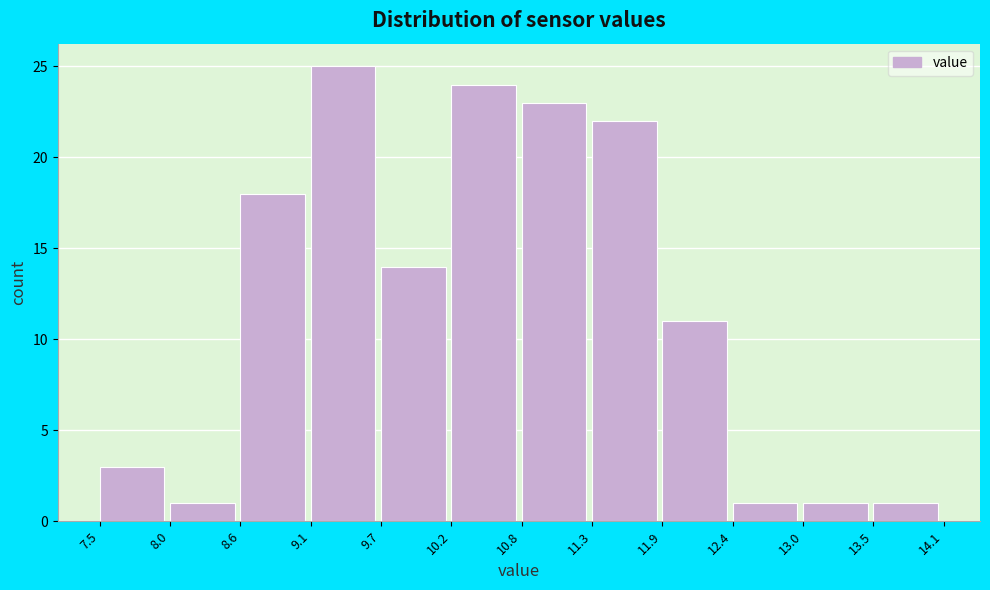

What is the height of the bar covering 11.9 to 12.4 on the x-axis? The values are not printed on the chart, so give them approximately, as read against the axis.

11